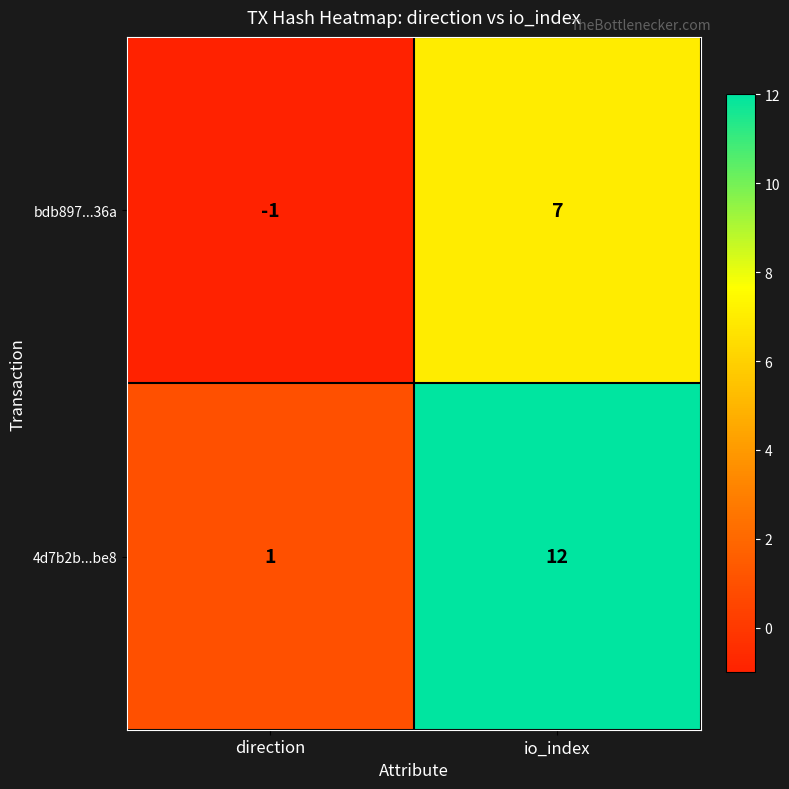

At which category does the chart reach its minimum across all series?

direction